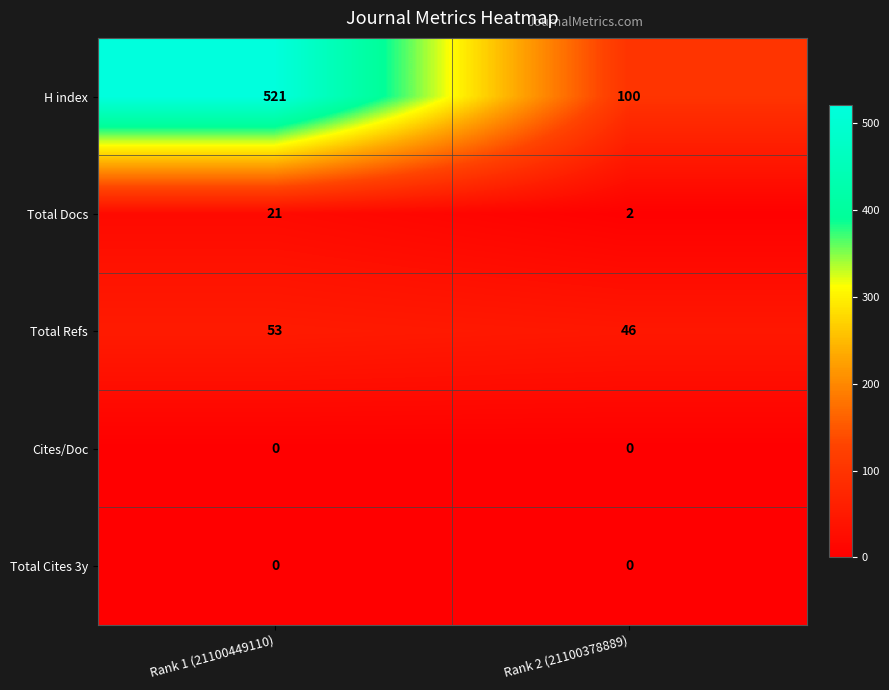

At which category is the sum across all series the highest?

Rank 1 (21100449110)